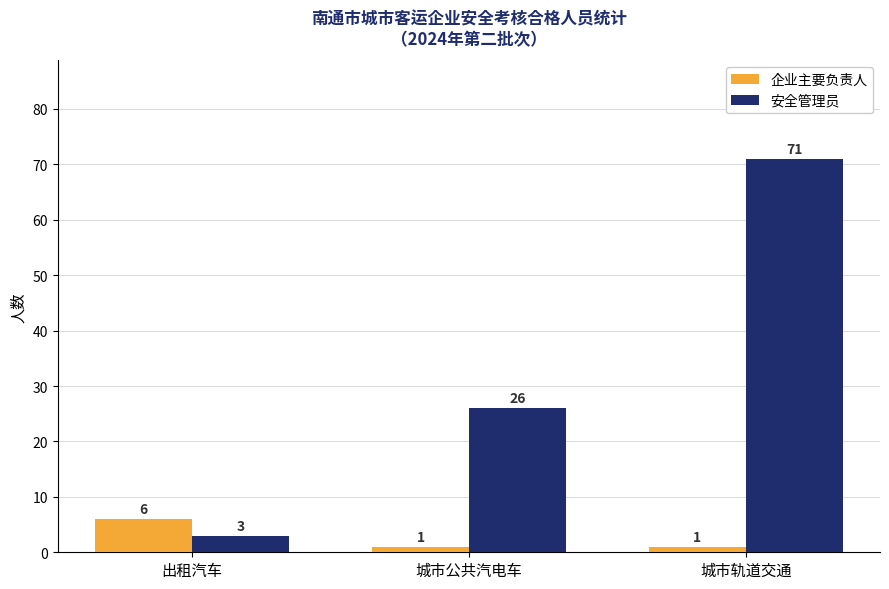

Reading left to right, extract all data points from this chart.

企业主要负责人: 6	1	1
安全管理员: 3	26	71